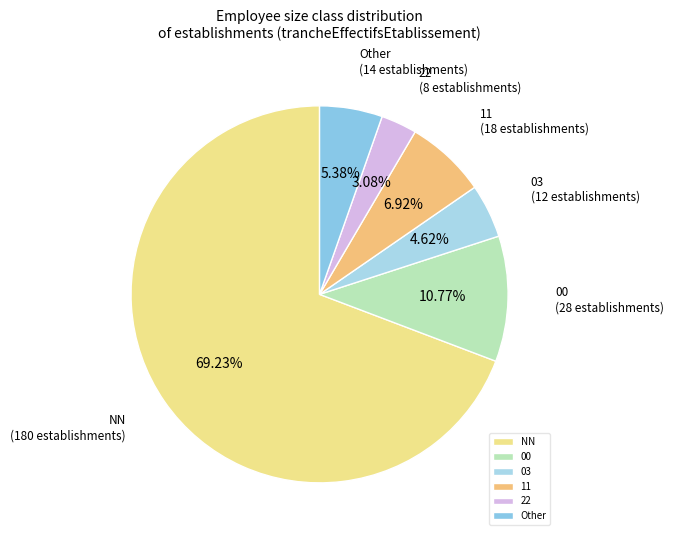

Is there any slice that represents more than half of the pie?

Yes